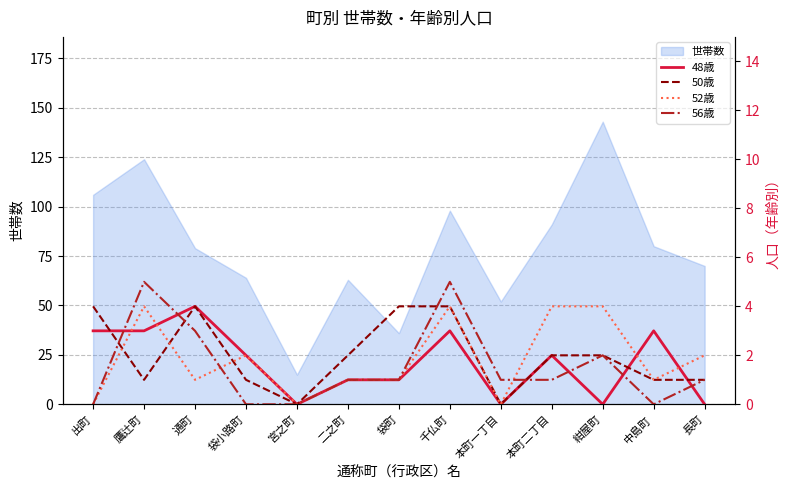

True or false: 50歳 and 48歳 cross at least once.

True